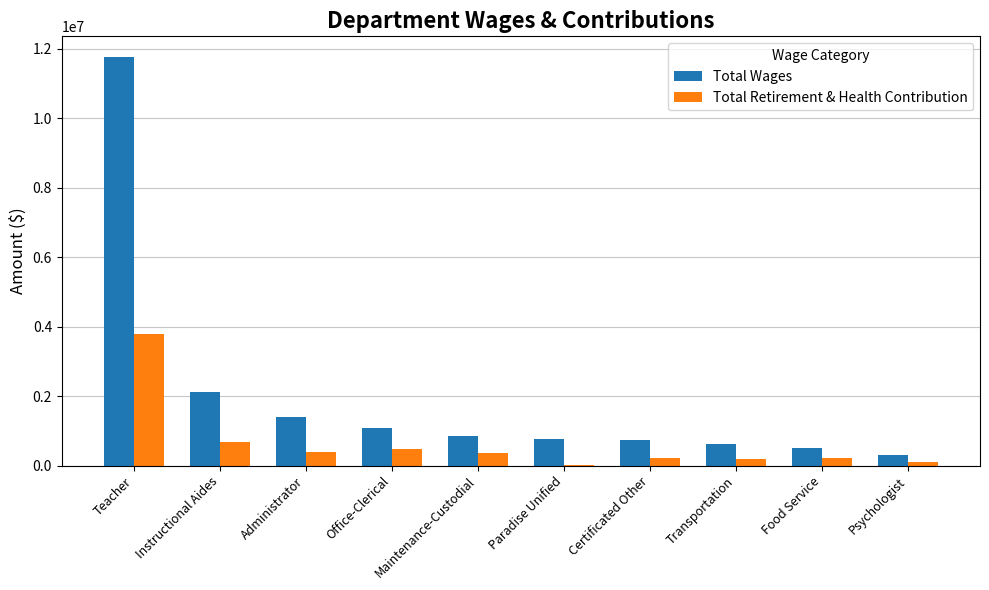

Count the number of data series in this chart.

2